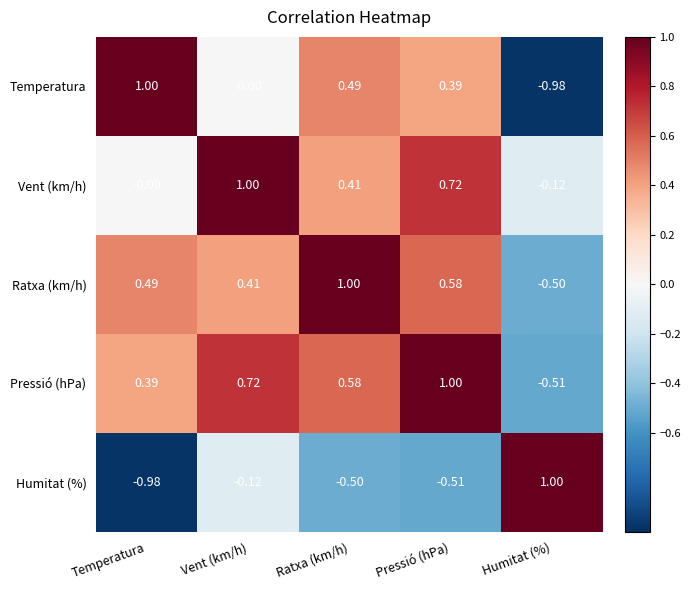

Is the value of Pressió (hPa) at Humitat (%) greater than the value of Ratxa (km/h) at Vent (km/h)?

No